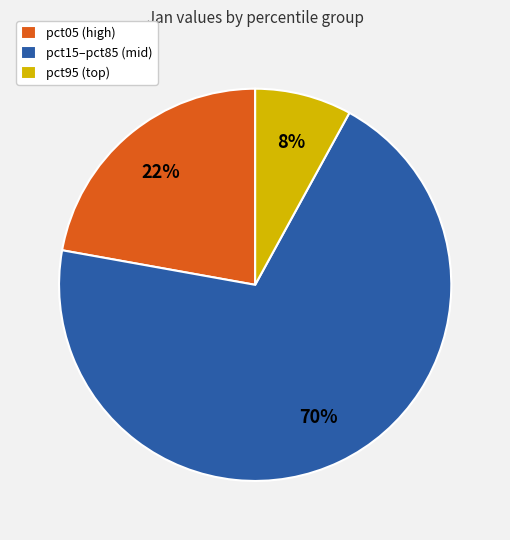

Which category has the biggest portion of the pie?

pct15–pct85 (mid)